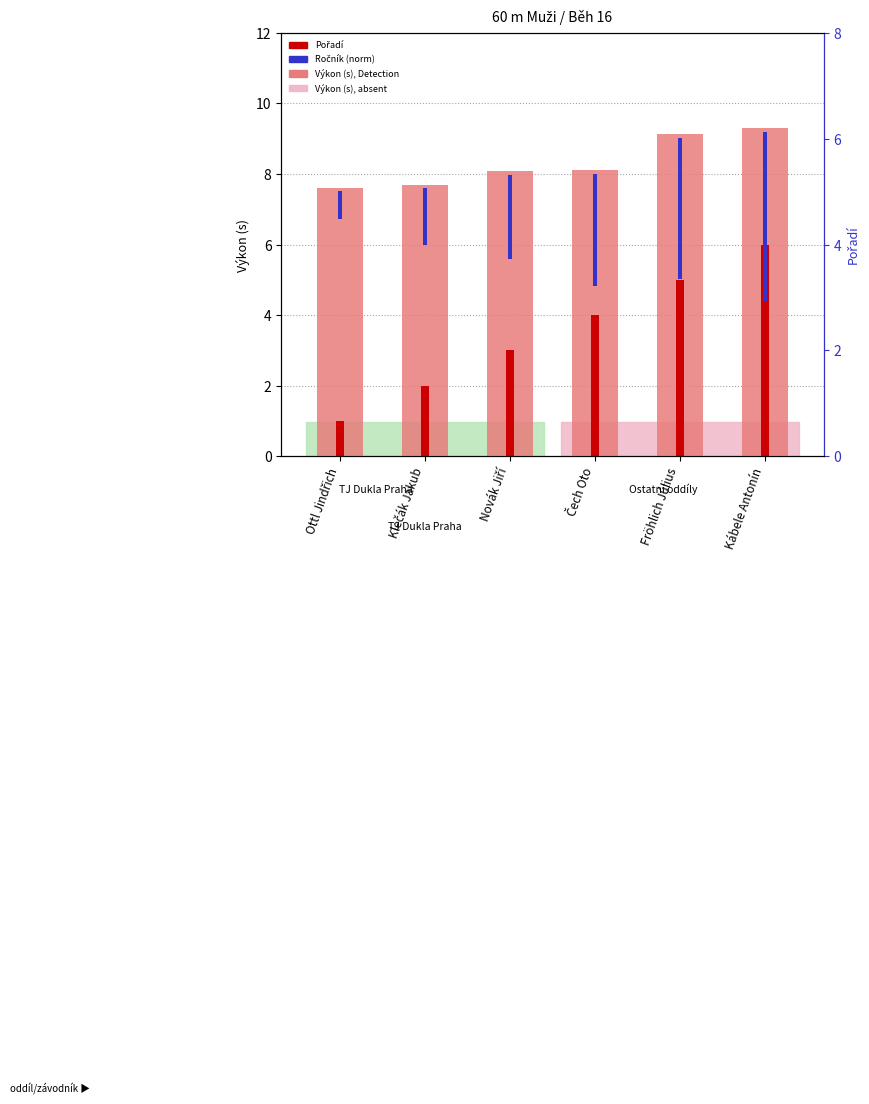

What is the spread (max minus min) of values at Novák Jiří?

5.7